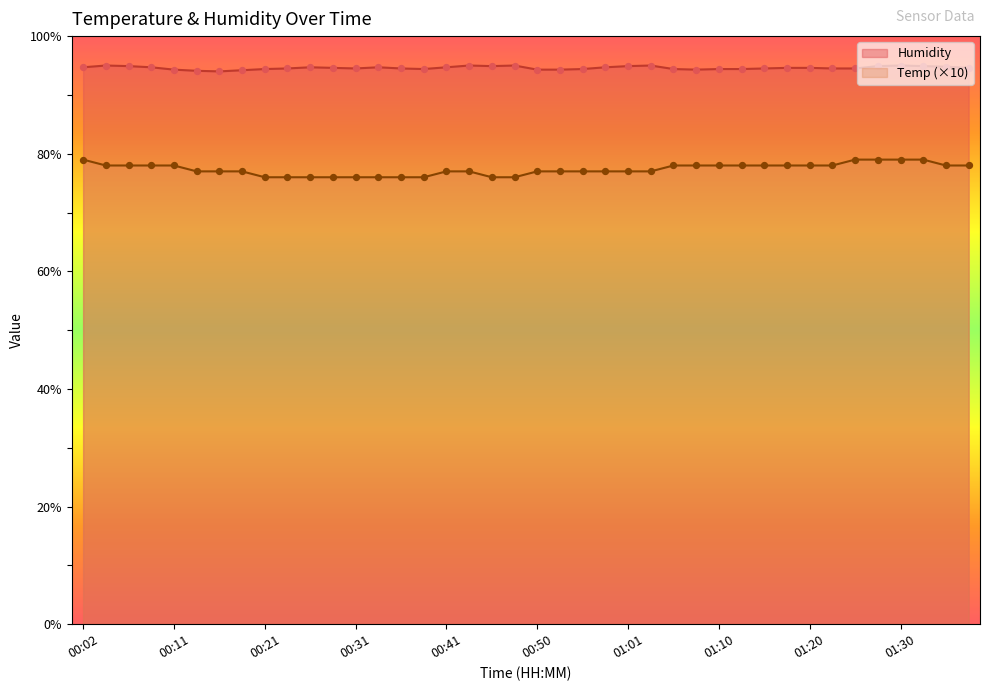

What is the total value across all series at 00:16?

171.0